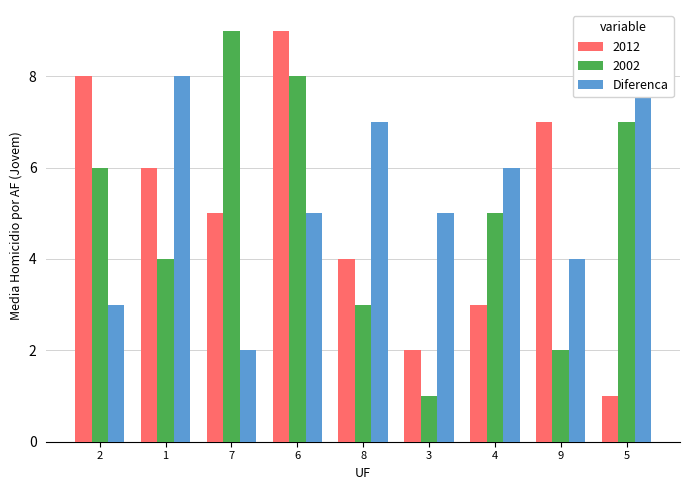

What value does the data have at 8?

7